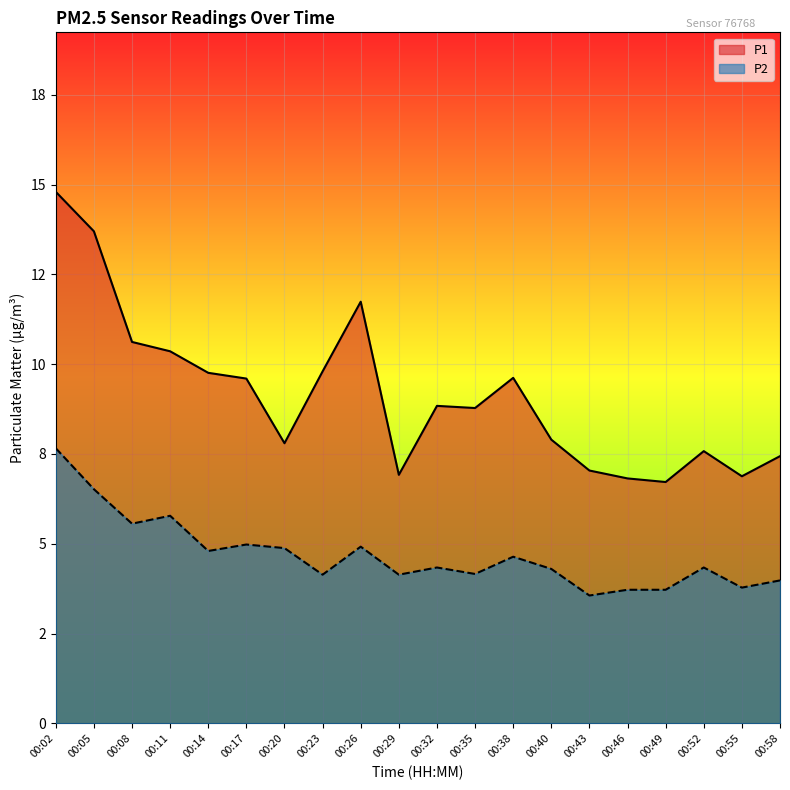

What are all the series names shown in the legend?

P1, P2